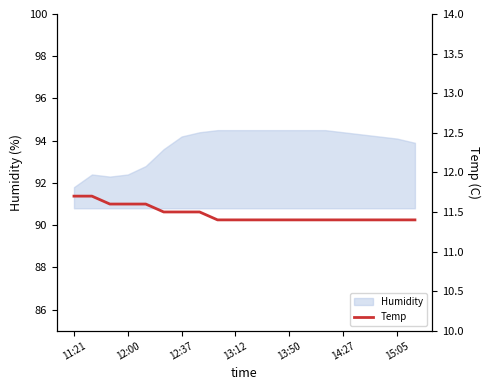

What is the lowest value of the Humidity series?

91.8